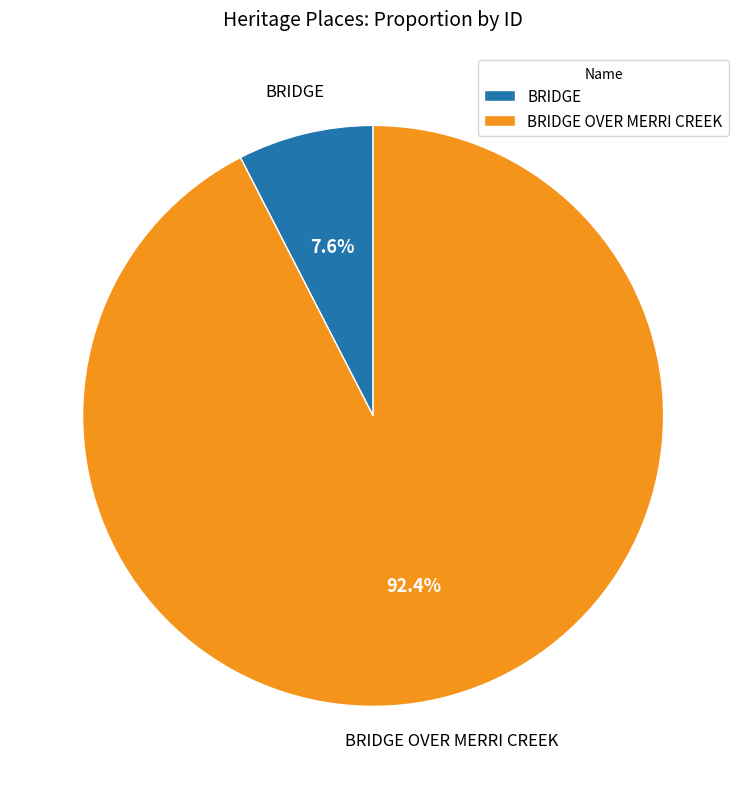

Which category has the biggest portion of the pie?

BRIDGE OVER MERRI CREEK